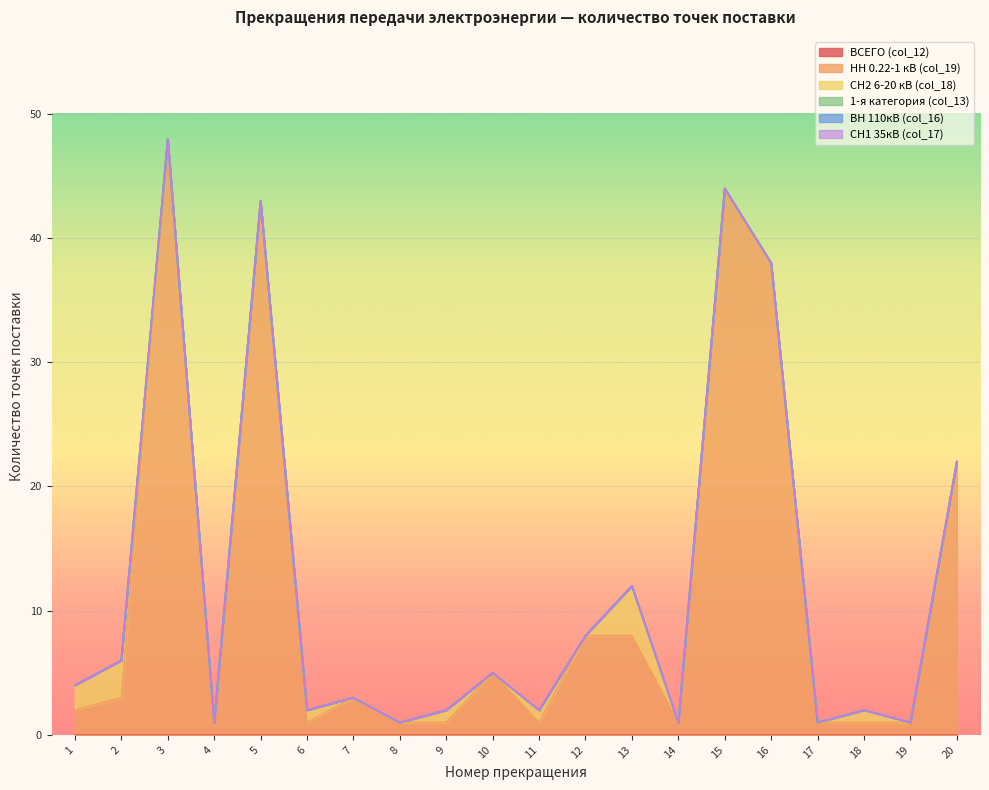

Where is the first local maximum for НН 0.22-1 кВ (col_19)?

3